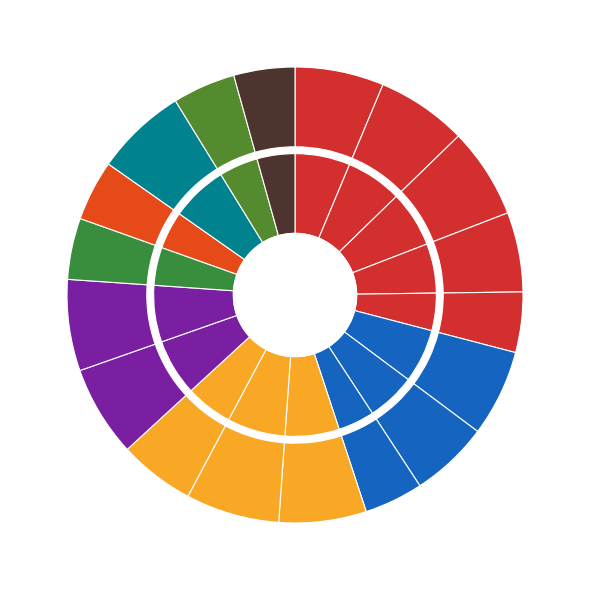

To the nearest percent, what is the difference between the largest and smallest slice percentages?

2%